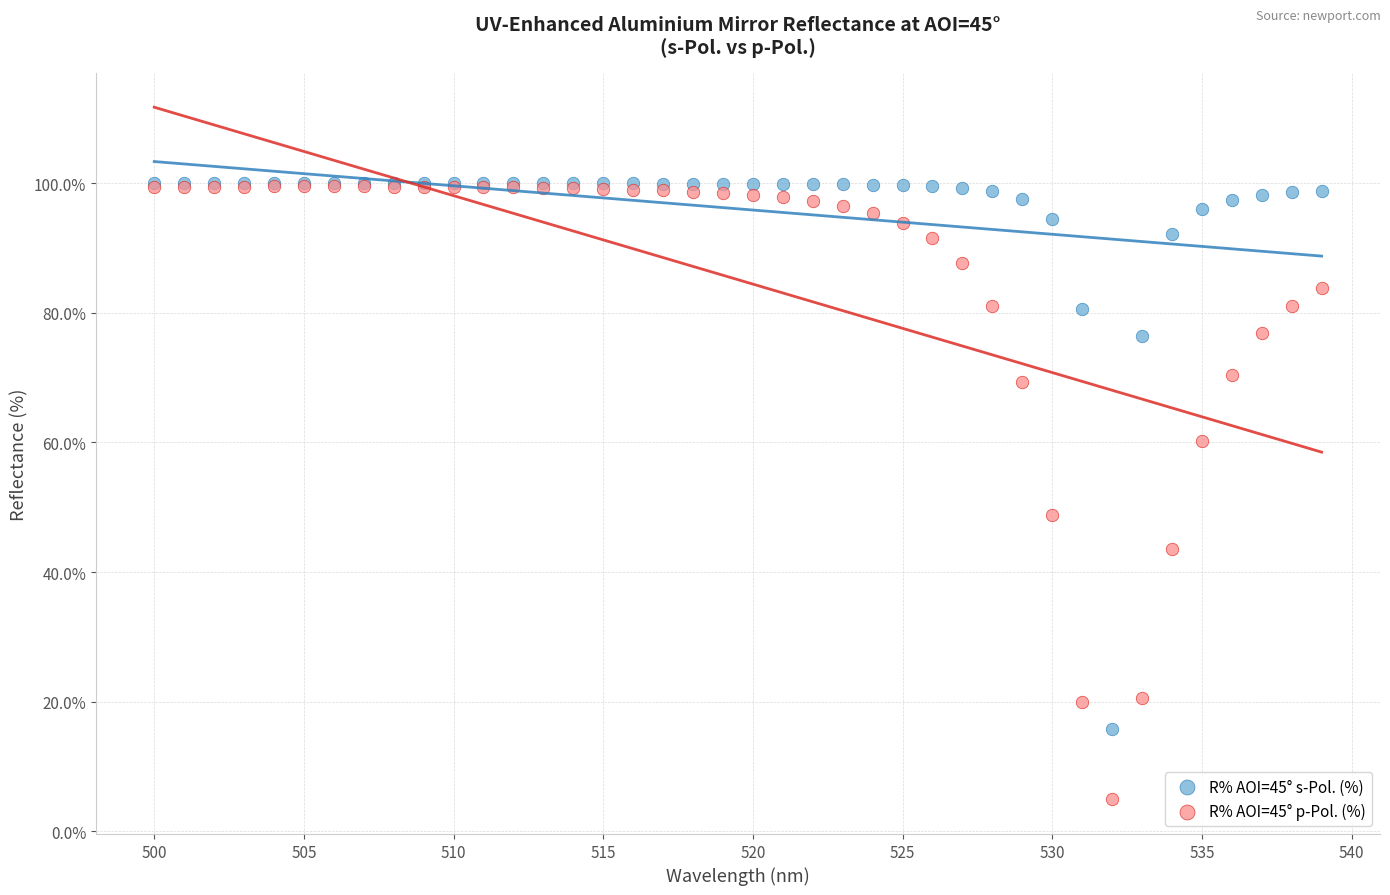

In the R% AOI=45° s-Pol. (%) series, what Y value is closest to 57?

76.5